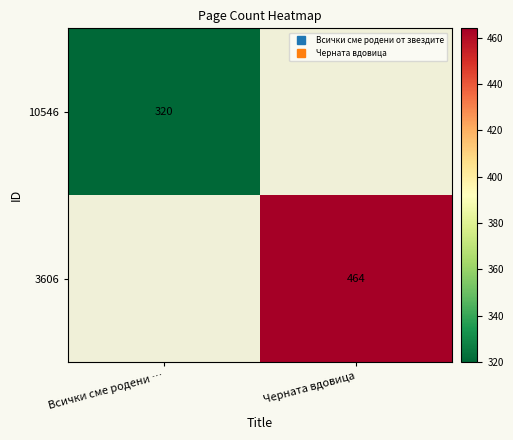

The value of 3606 at Черната вдовица is 766.2. True or false?

False